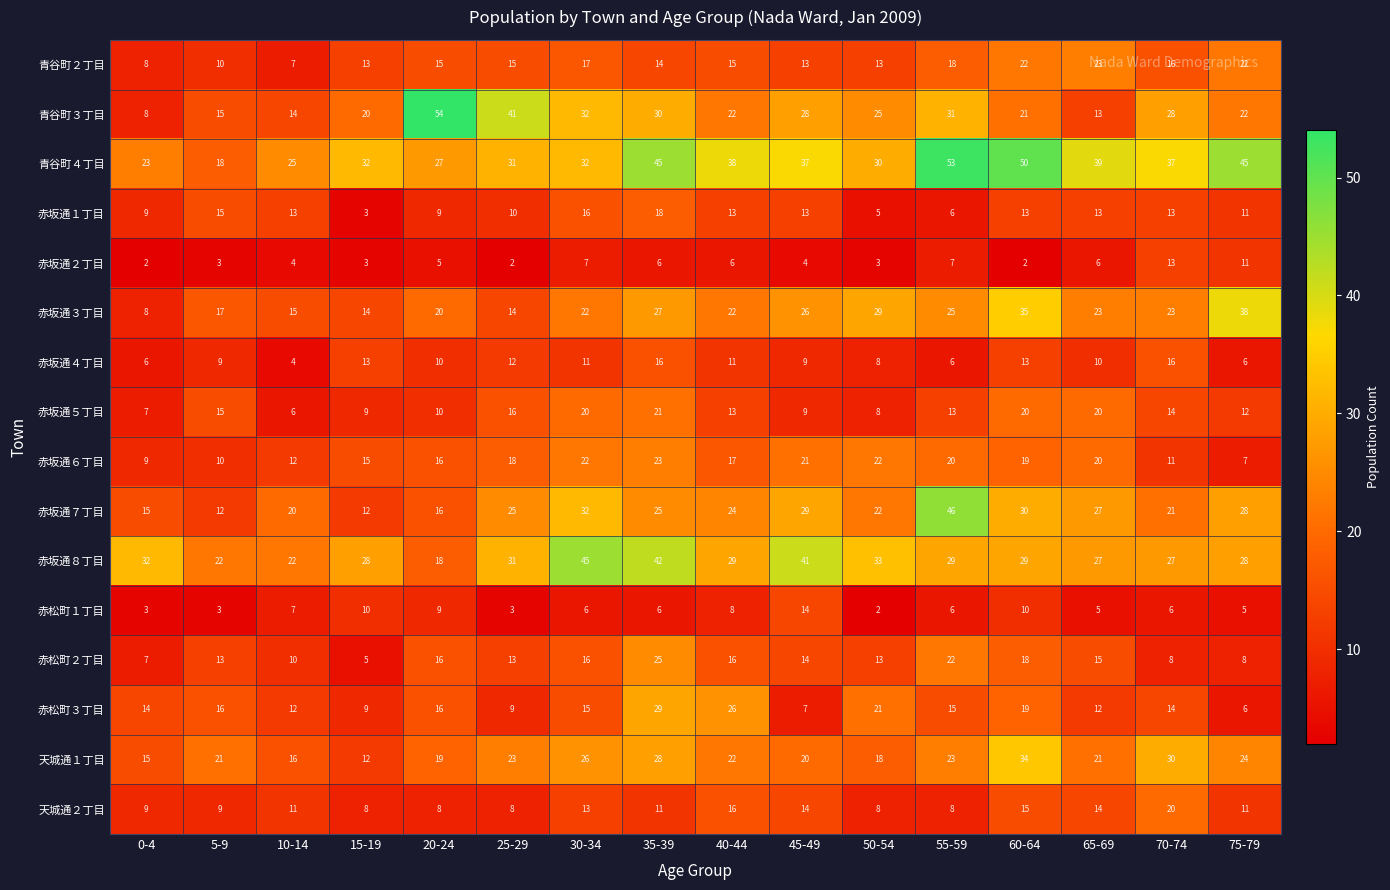

What is the approximate value of 赤松町１丁目 at 5-9, to the nearest 5?

5